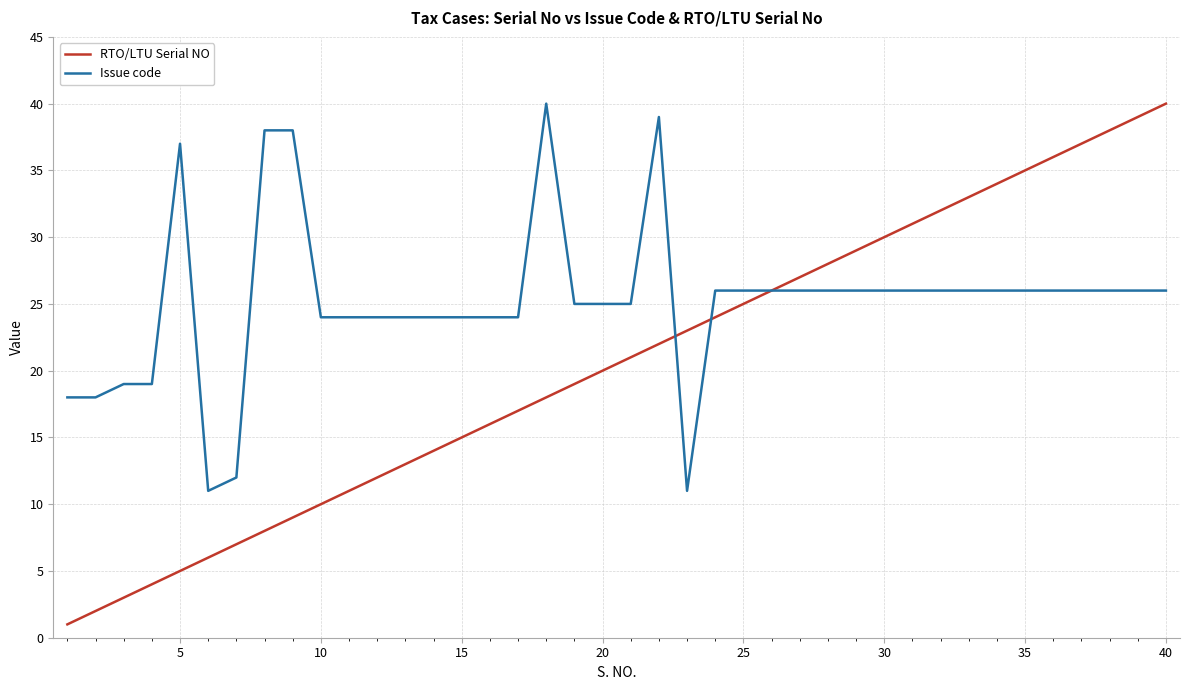

Which series has the widest spread of values?

RTO/LTU Serial NO